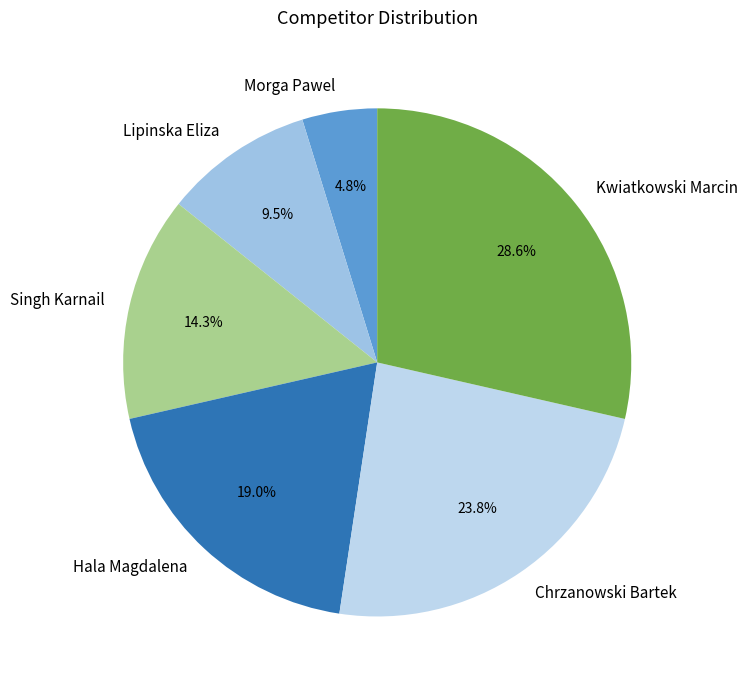

True or false: Singh Karnail accounts for 8% of the total.

False